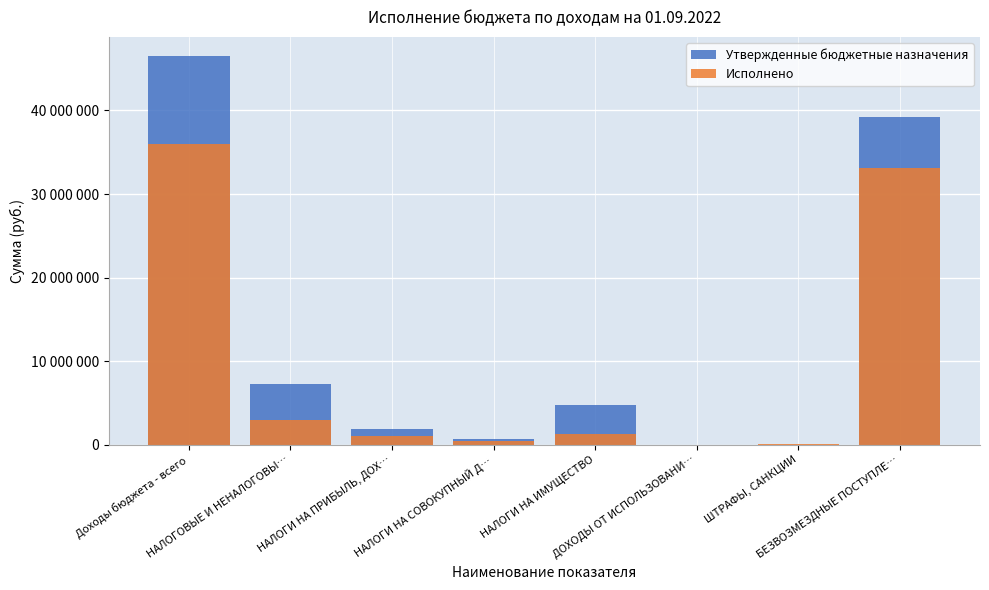

List the series in order of their peak value, lowest first.

Исполнено, Утвержденные бюджетные назначения